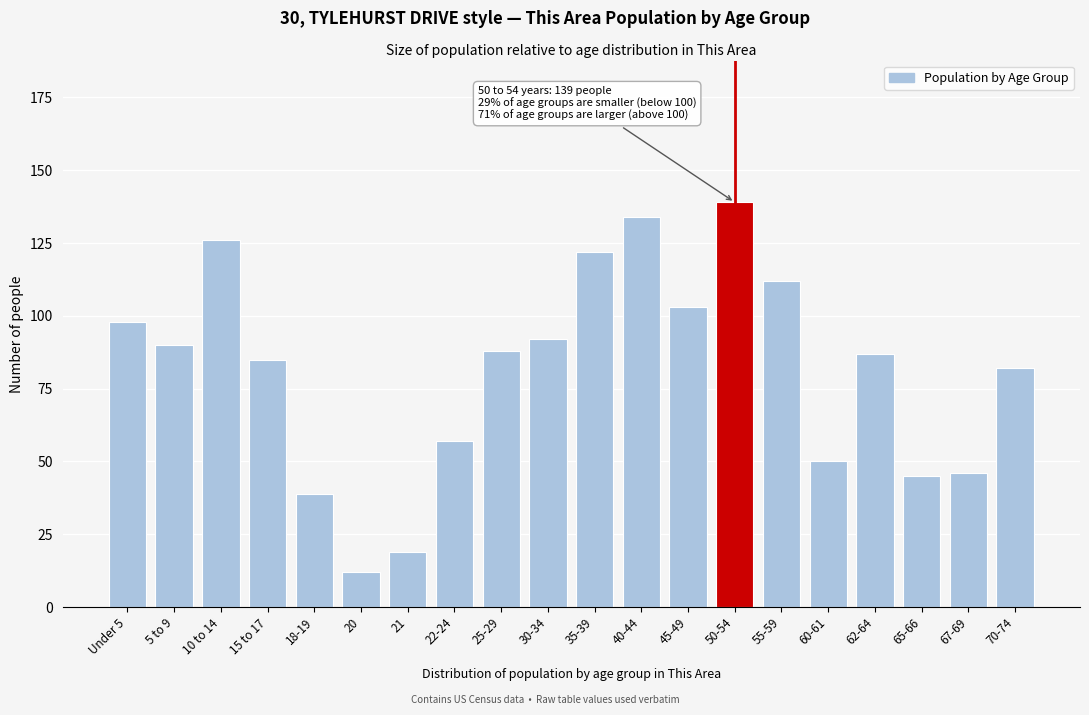

Reading left to right, transcribe all the data shown in this chart.

Under 5=98	5 to 9=90	10 to 14=126	15 to 17=85	18-19=39	20=12	21=19	22-24=57	25-29=88	30-34=92	35-39=122	40-44=134	45-49=103	50-54=139	55-59=112	60-61=50	62-64=87	65-66=45	67-69=46	70-74=82